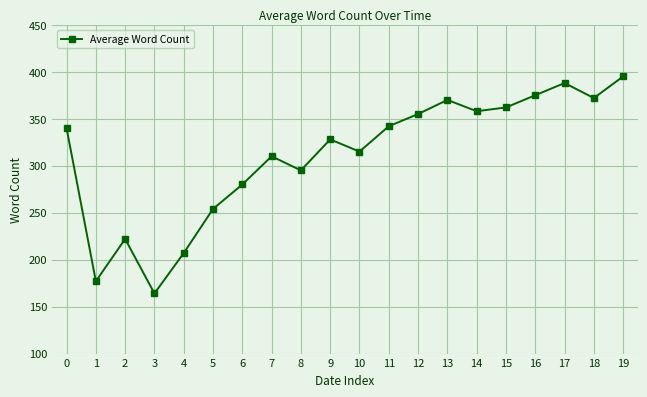

Which category has the lowest value across all series?

3